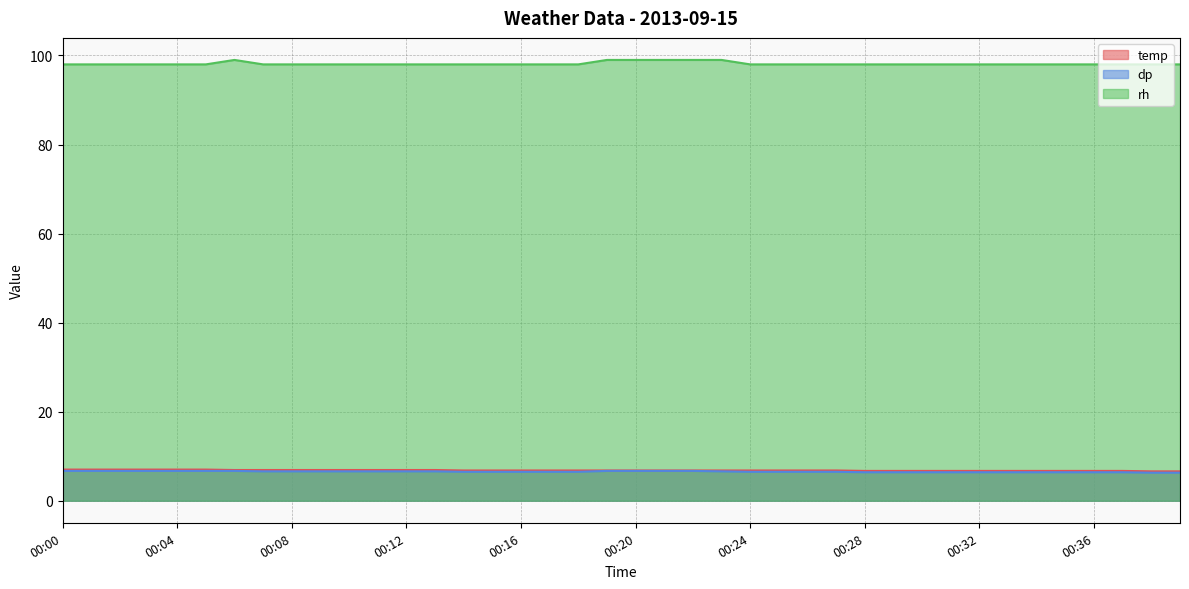

The dp series shows 6.7 at 00:05. True or false?

True